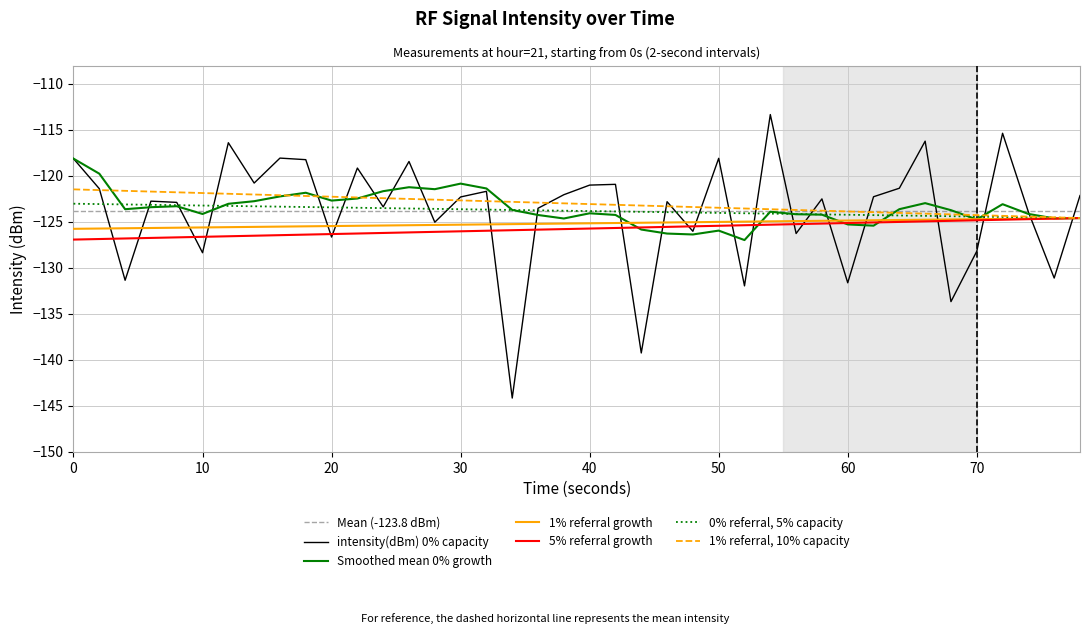

What is the average value?

-123.8